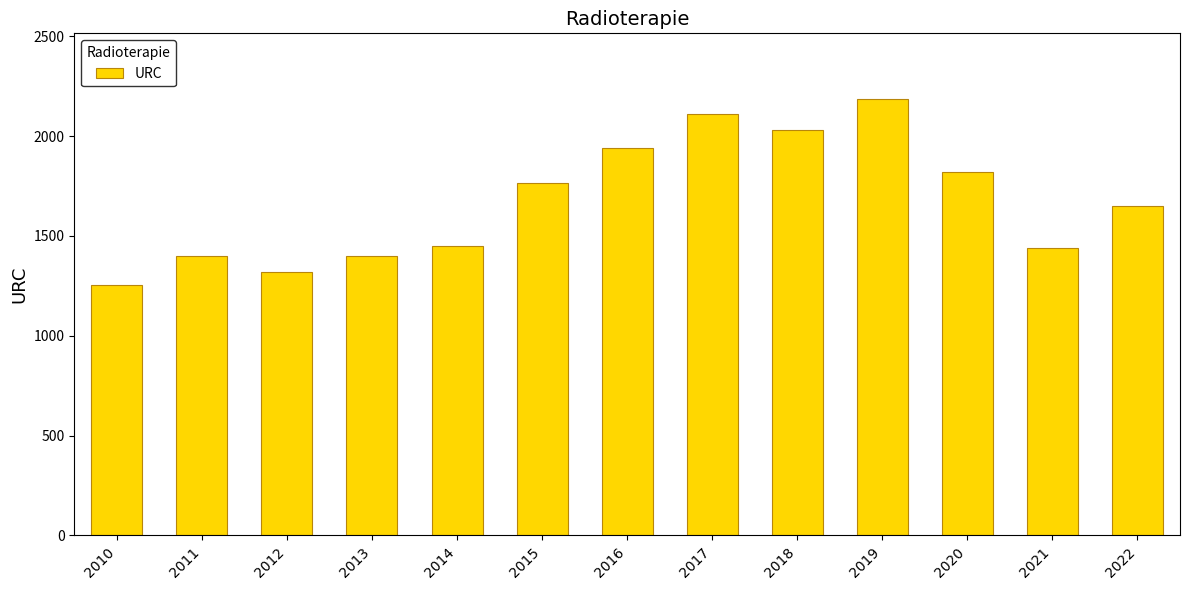

What value does the data have at 2012, to the nearest 50?

1300